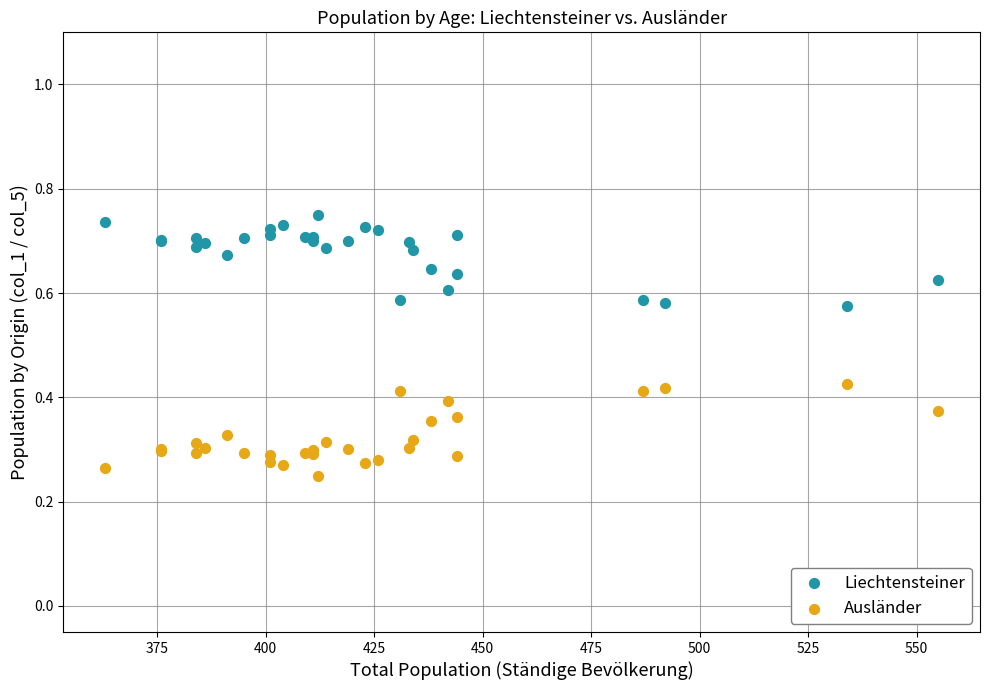

What are all the series names shown in the legend?

Liechtensteiner, Ausländer